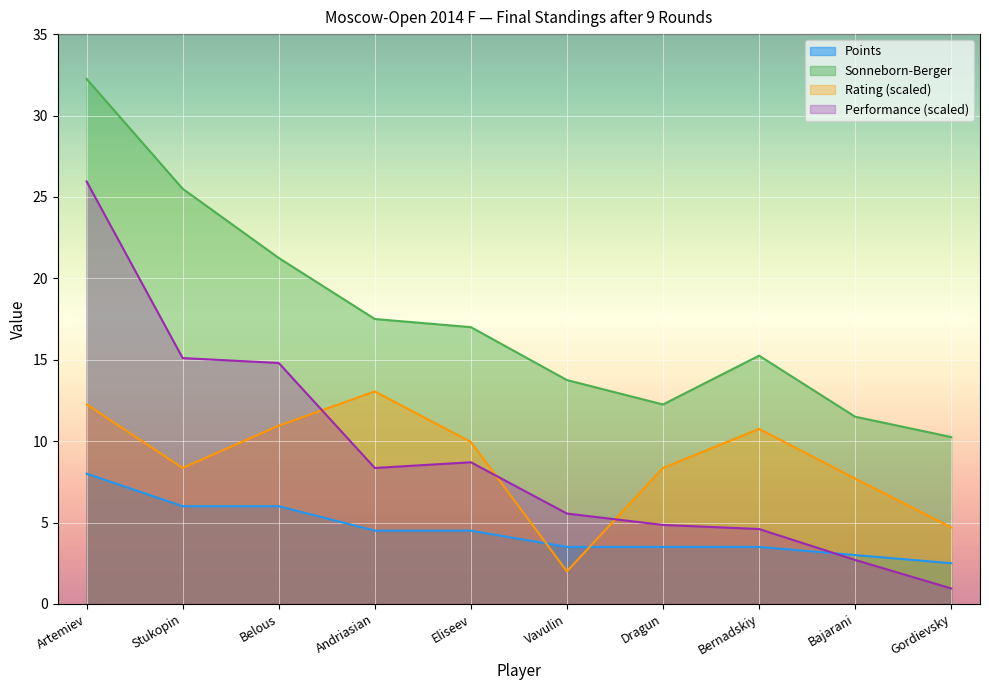

At which label does Rating reach its peak?

Andriasian